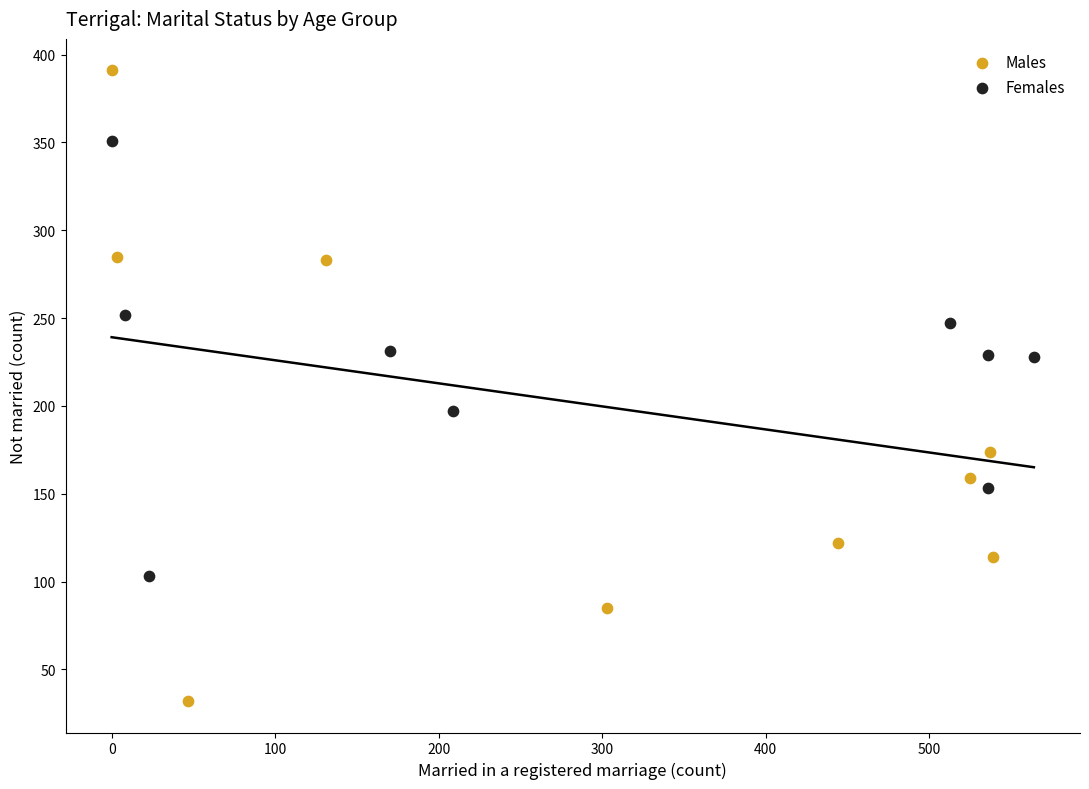

Which series reaches the minimum Y coordinate?

Males